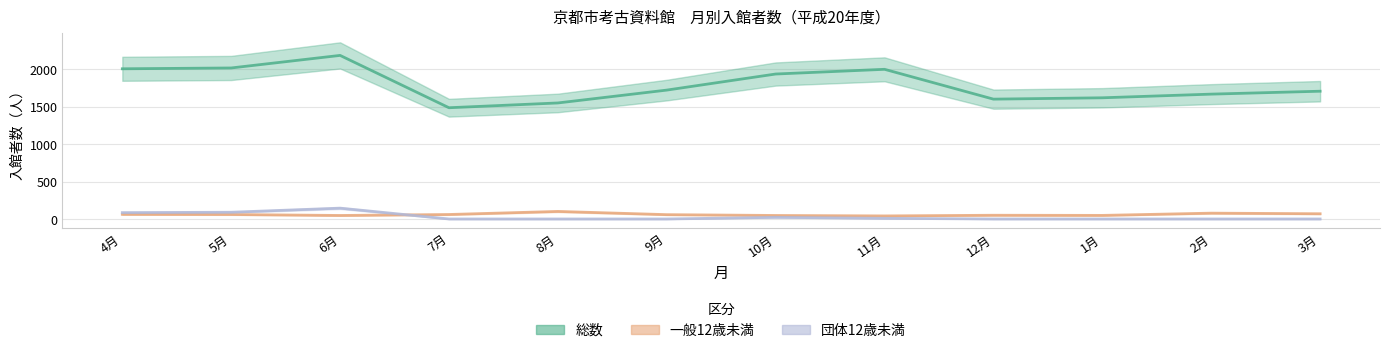

What is the difference between the second highest and minimum values in the 団体12歳未満 series?

90